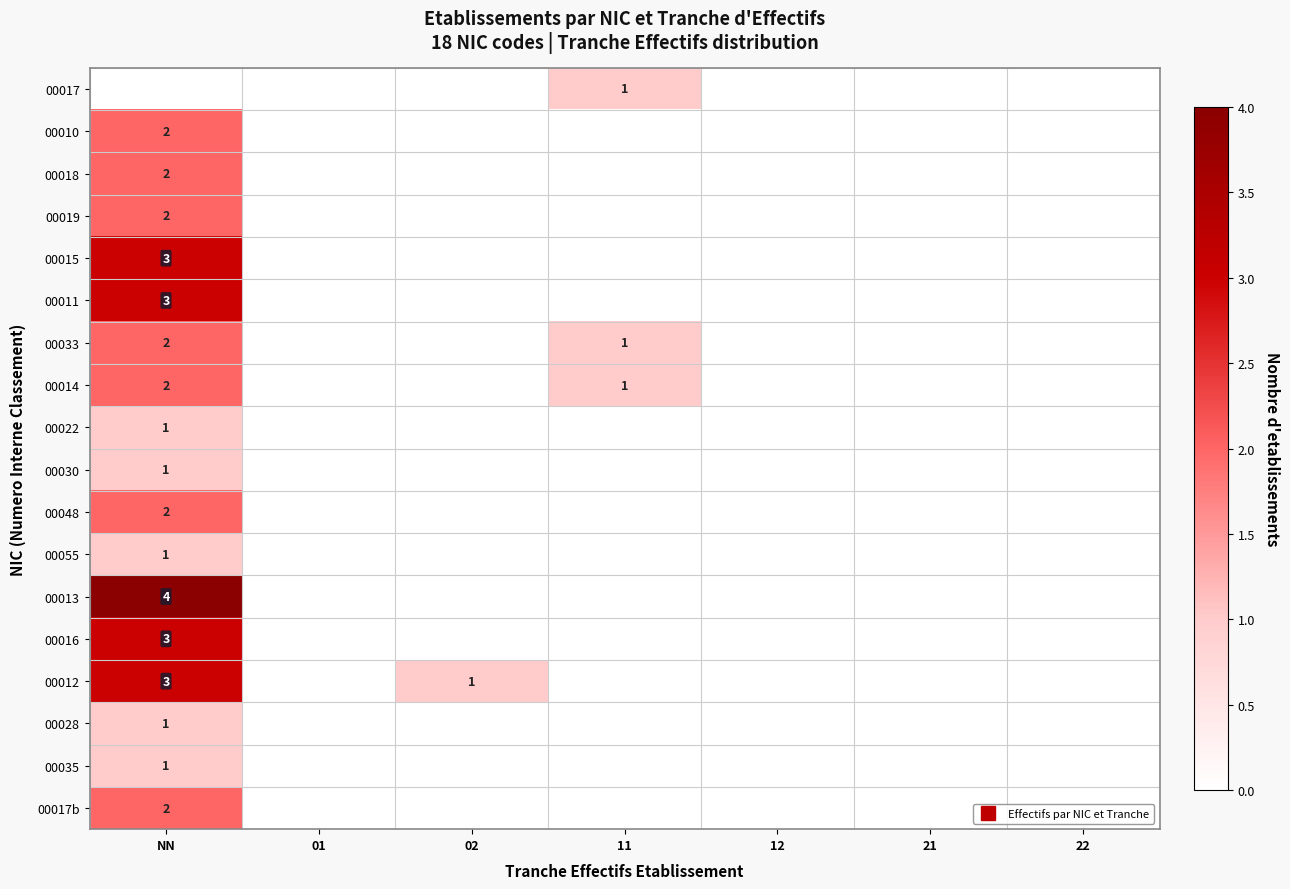

Is the value of 00010 at NN greater than the value of 00030 at 12?

Yes